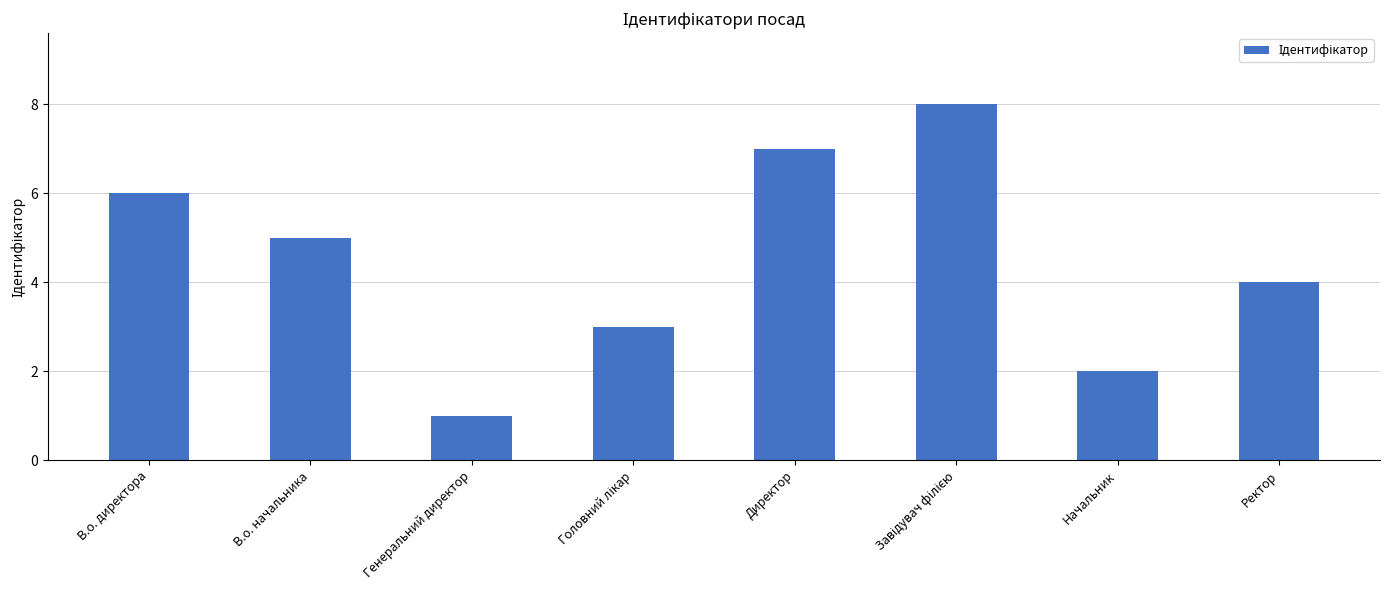

What is the sum of all values?

36